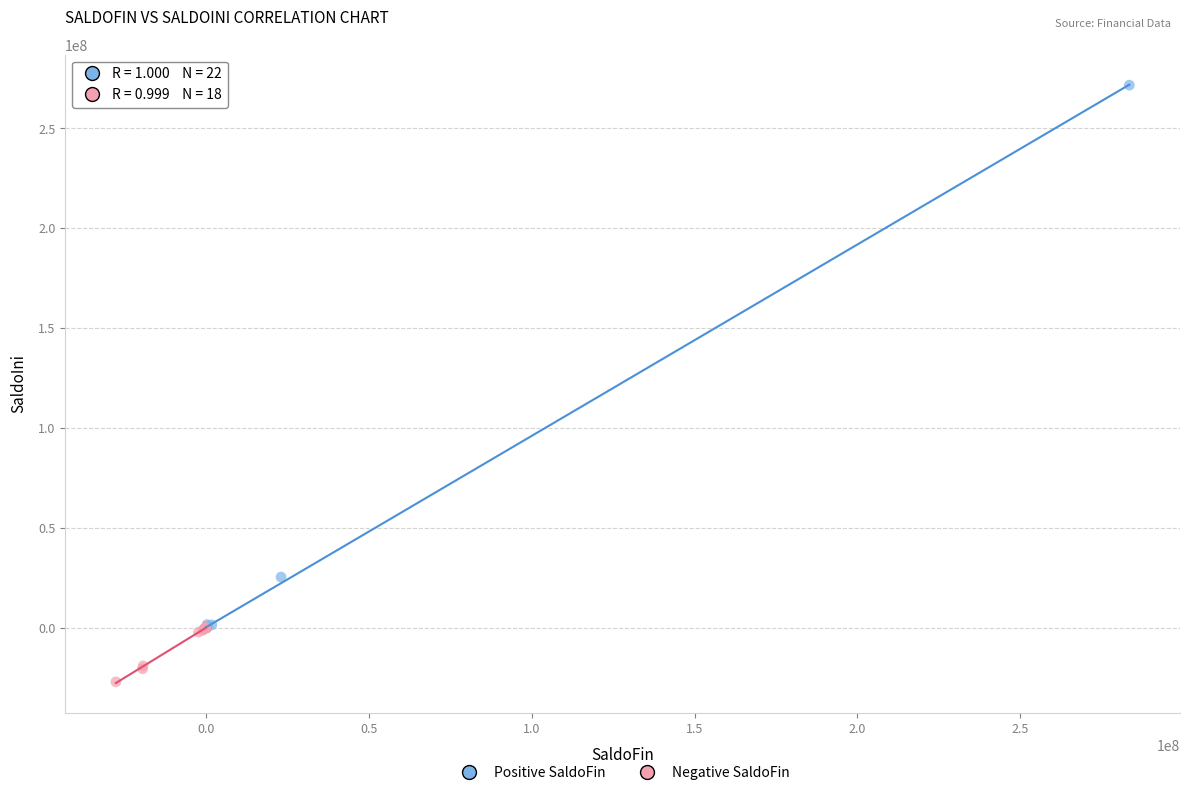

What are all the series names shown in the legend?

Positive SaldoFin, Negative SaldoFin